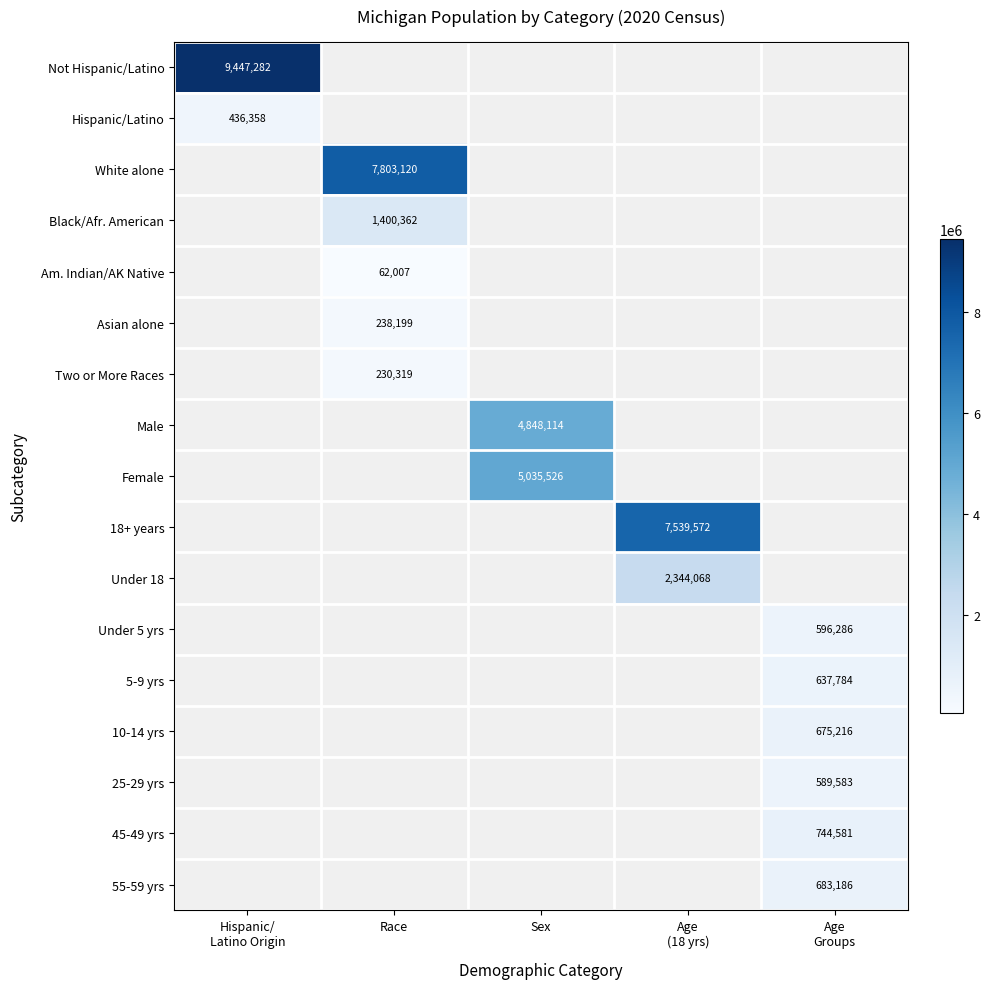

What is the minimum value shown in the chart?

62007.0